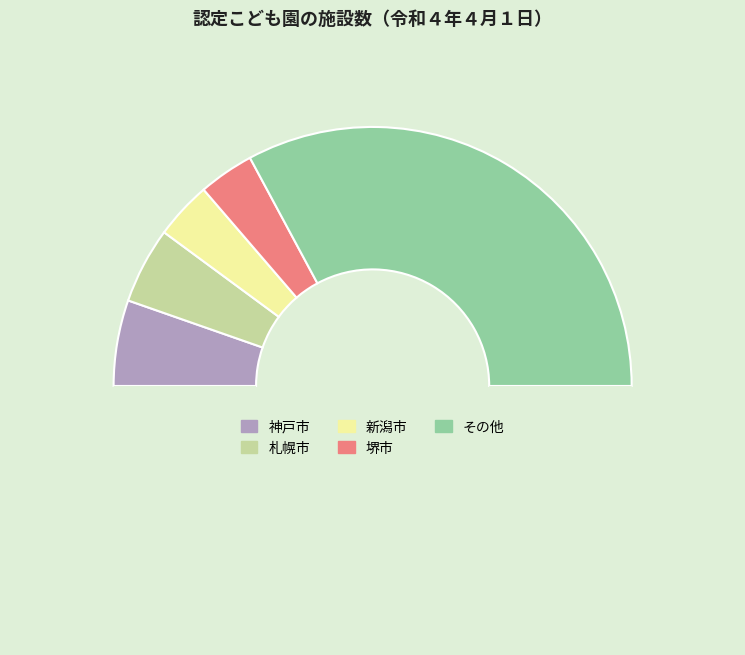

How many segments does this pie chart have?

6